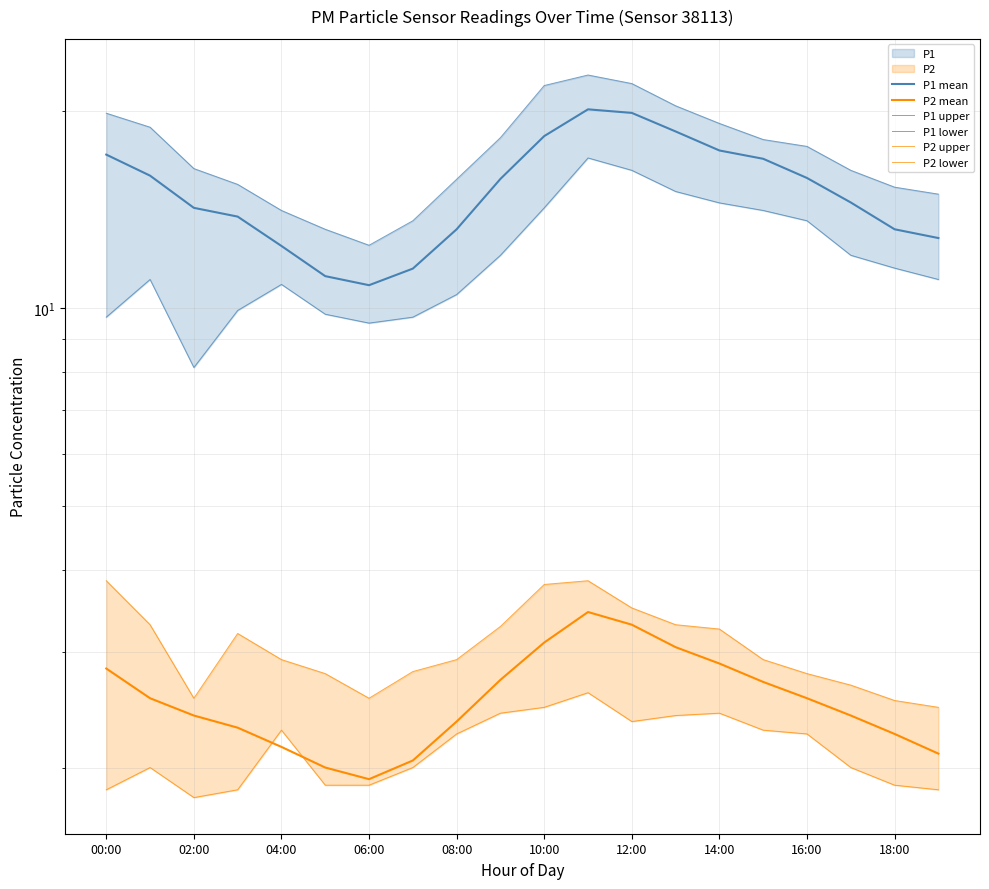

Where does the P1 mean series first go above 15?

00:00